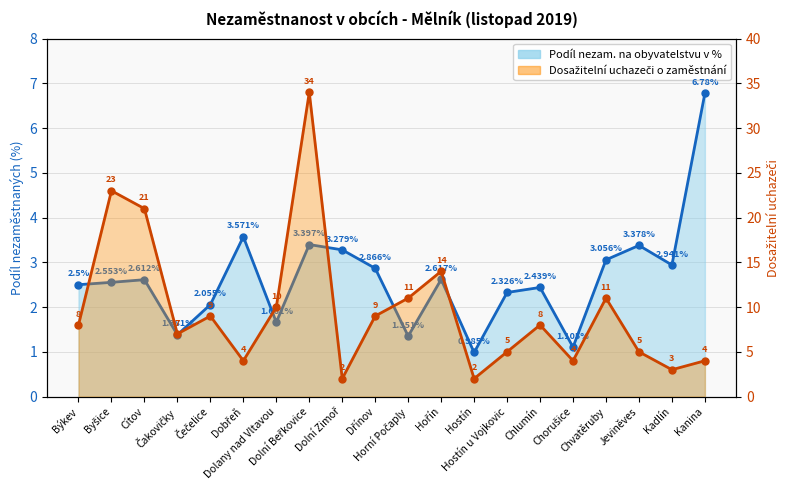

What is the sum of the Dosažitelní uchazeči o zaměstnání values at Hostín and Hostín u Vojkovic?

7.0